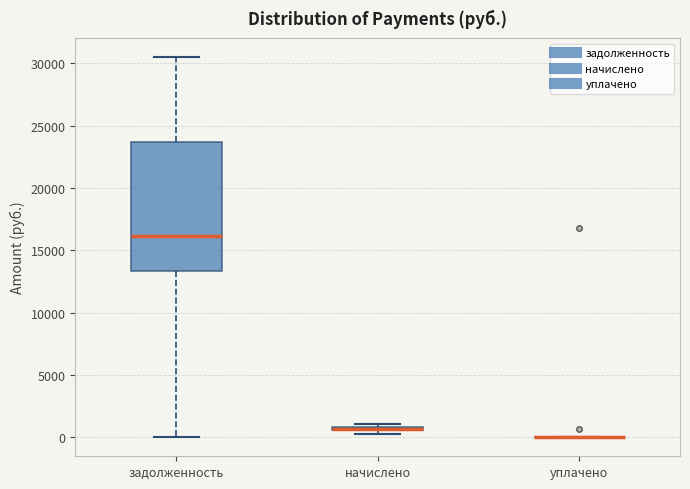

Which box is the tallest, from its lower edge to its upper edge?

задолженность